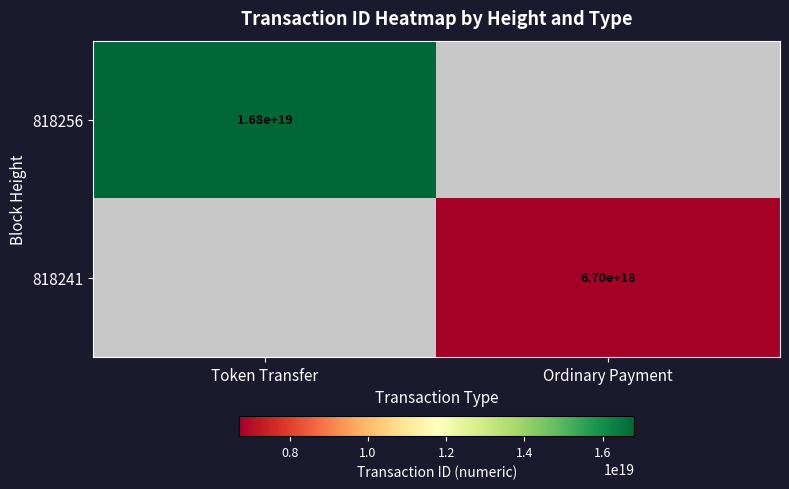

The value of 818256 at Token Transfer is 16800000000000000000. True or false?

True